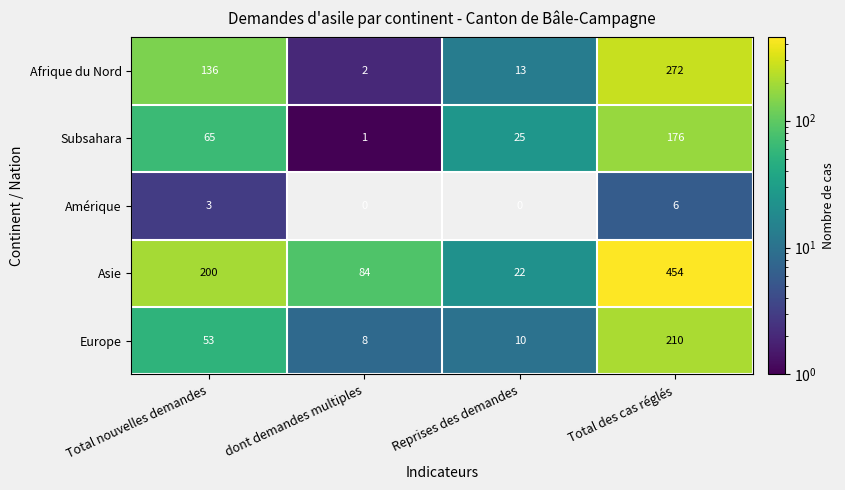

At which label is Subsahara closest to 88?

Total nouvelles demandes